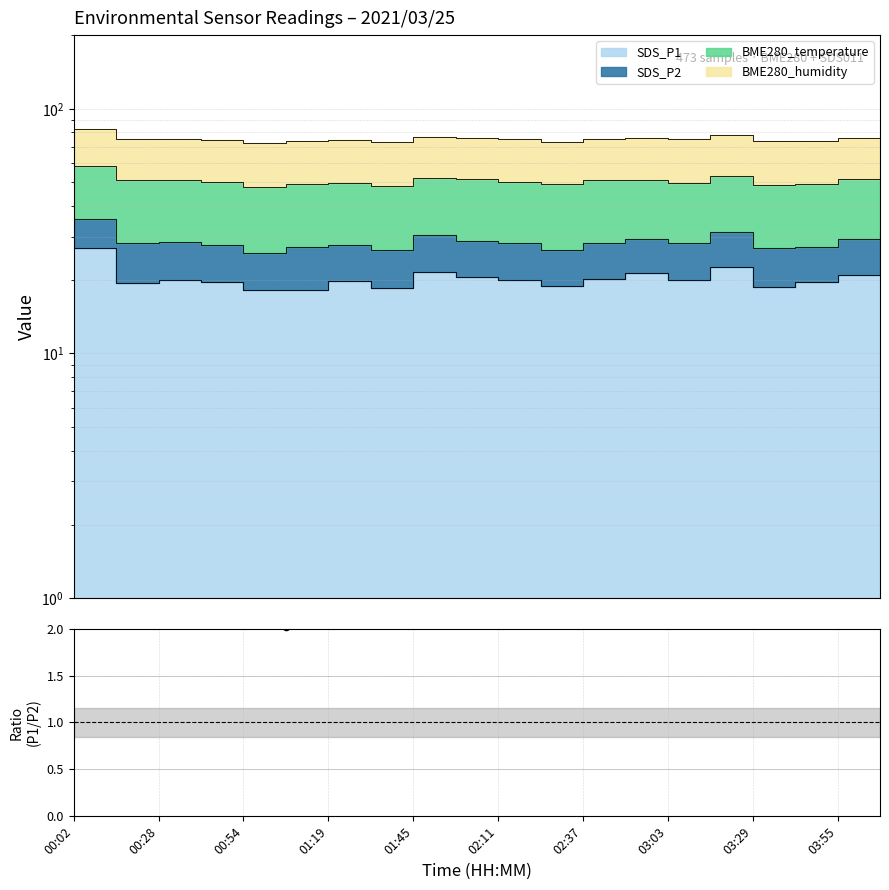

What is the ratio of the value at 00:02 to the value at 00:28?

1.4